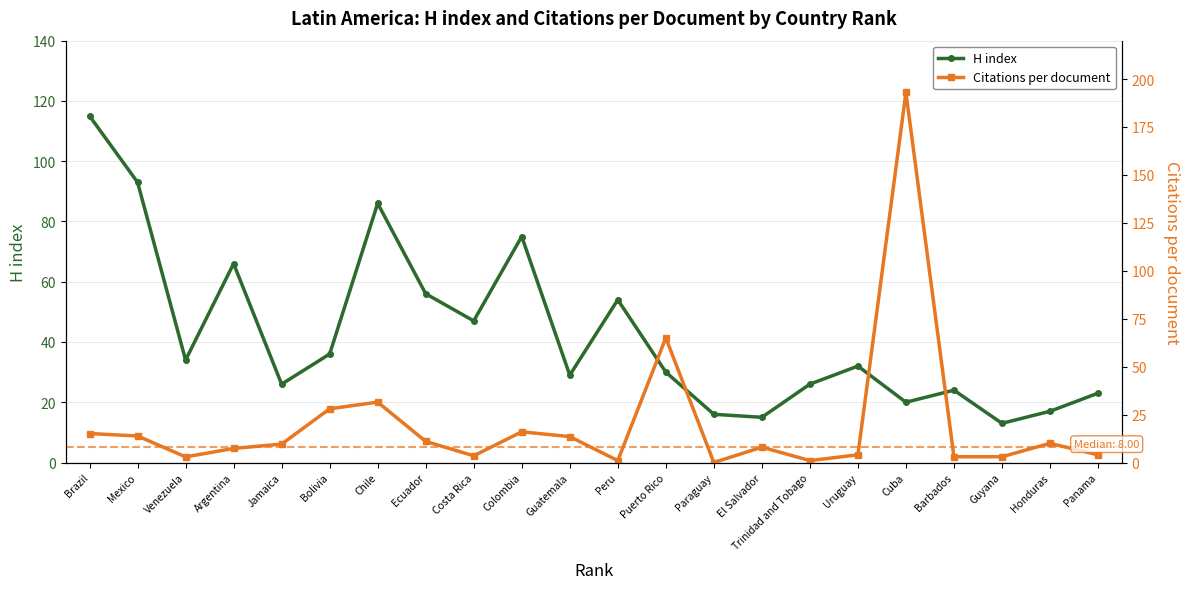

What position from the right is Jamaica?

18